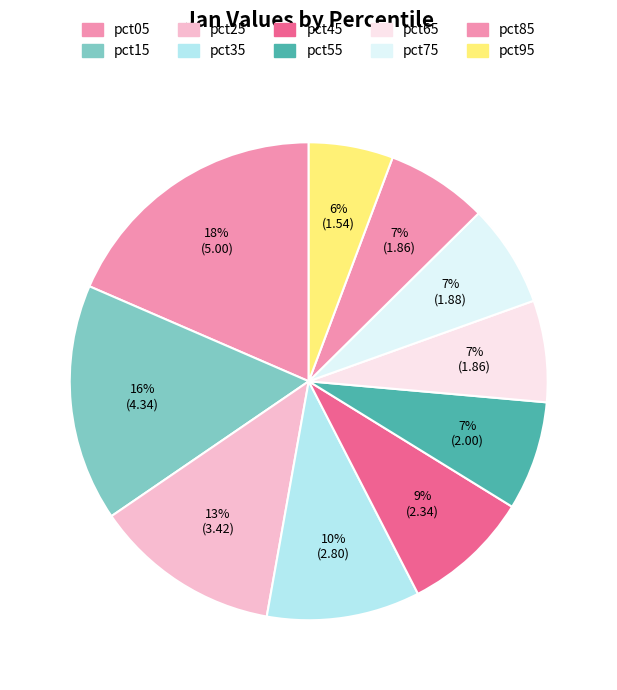

What is the change in value from pct05 to pct25?

-1.6